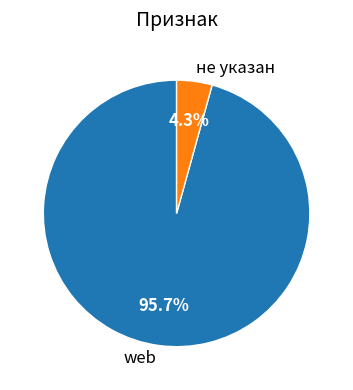

To the nearest percent, what is the average slice percentage?

50%